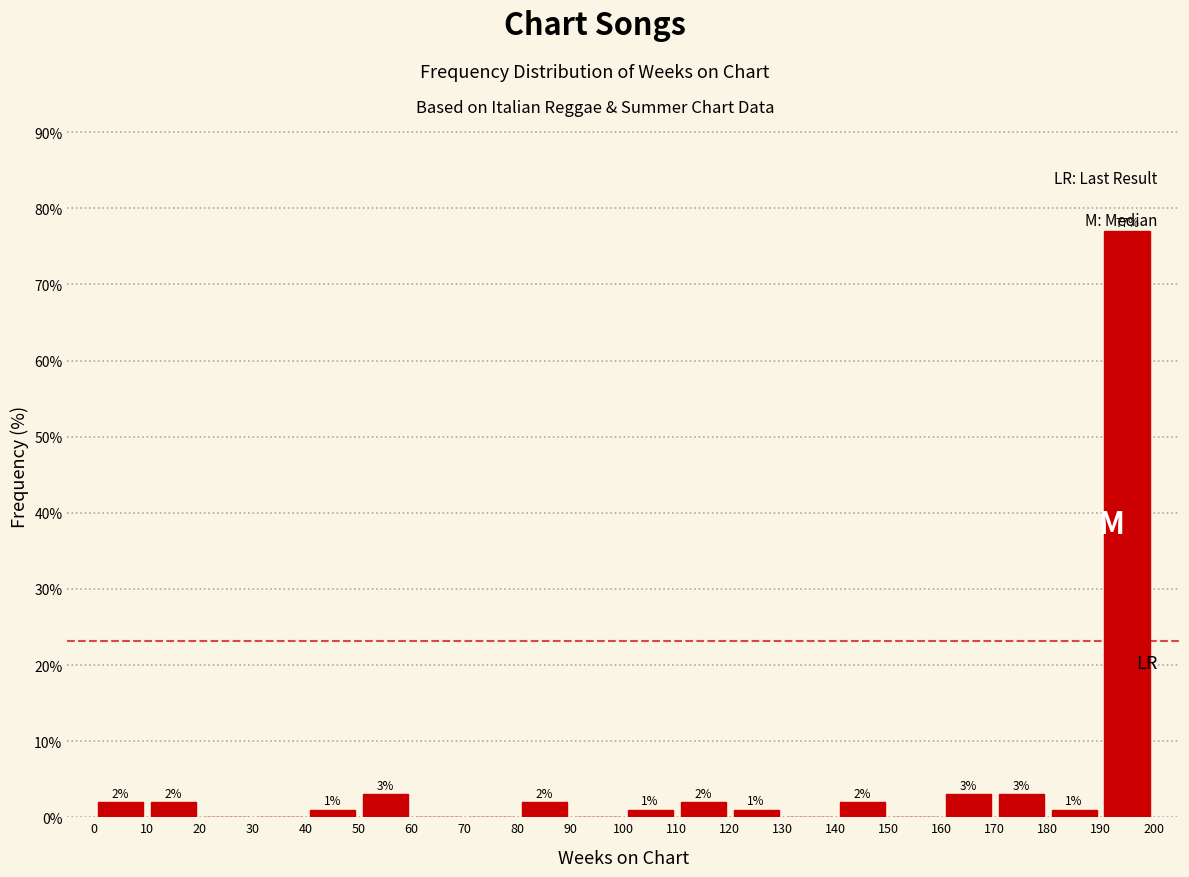

Which range on the x-axis has the tallest bar?

190 to 200